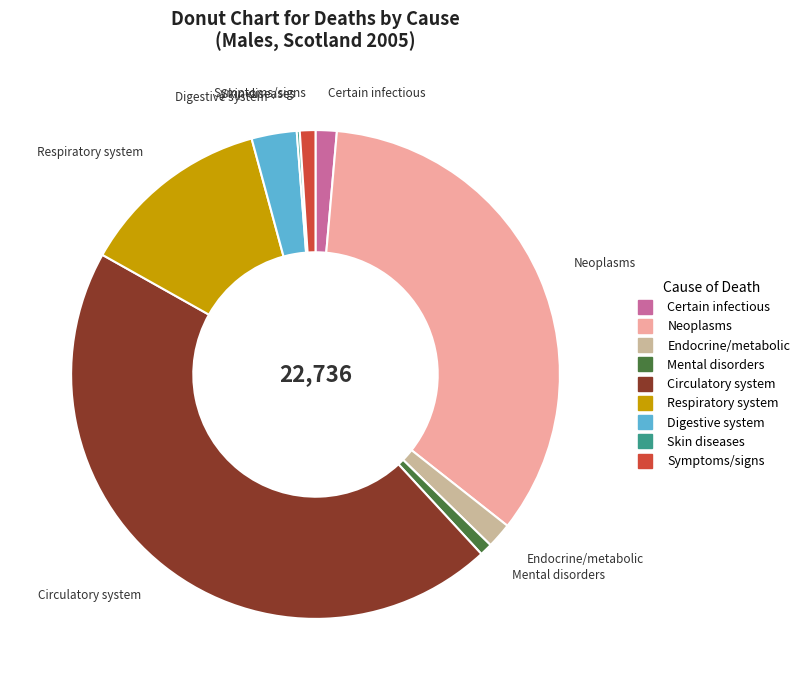

Does any single category account for the majority?

No